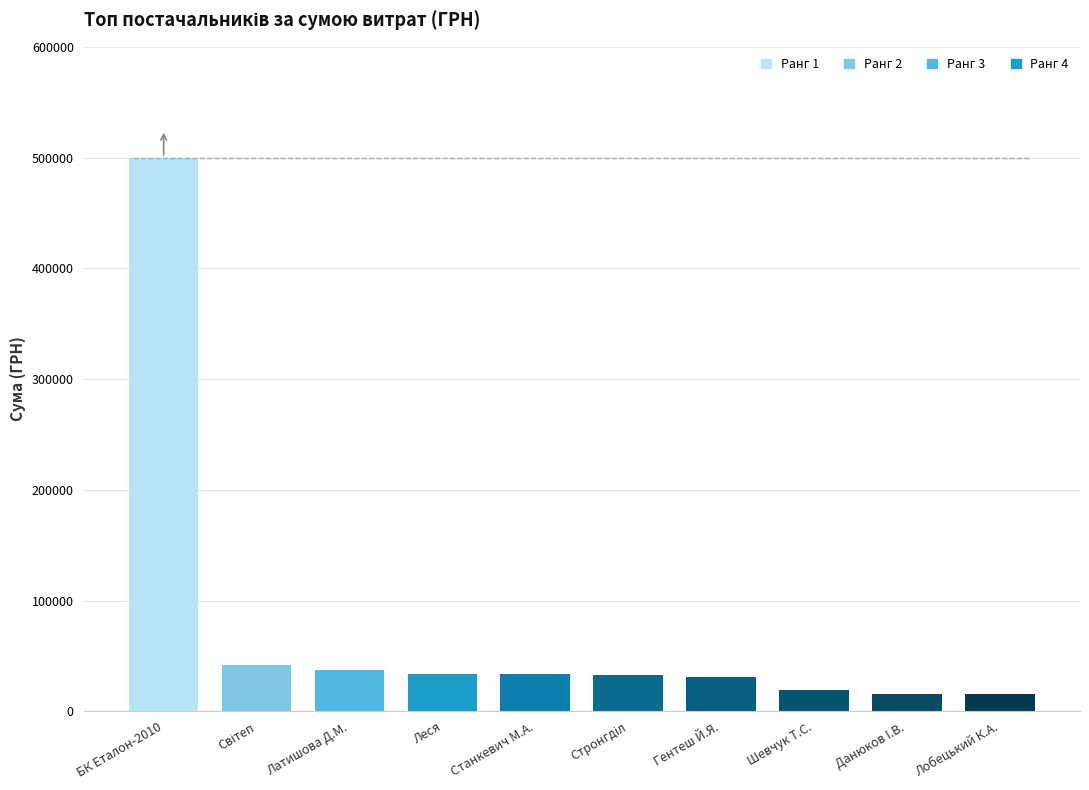

Where does the data first go above 33510?

БК Еталон-2010